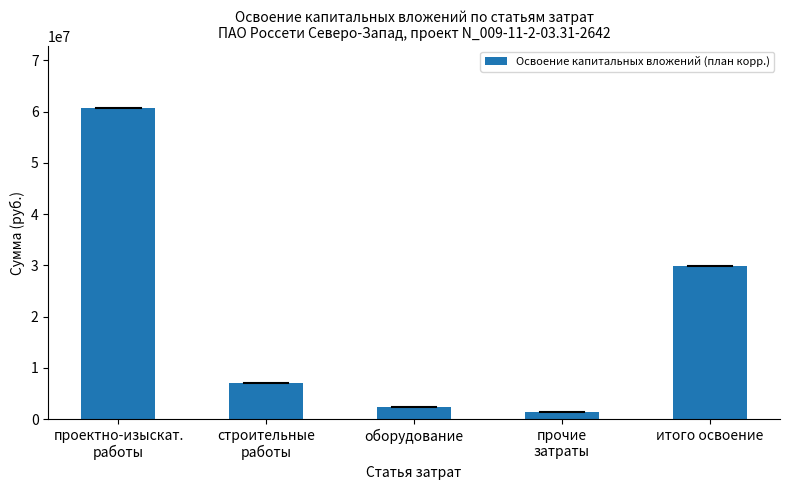

What is the value of the 1st bar from the left?

60655607